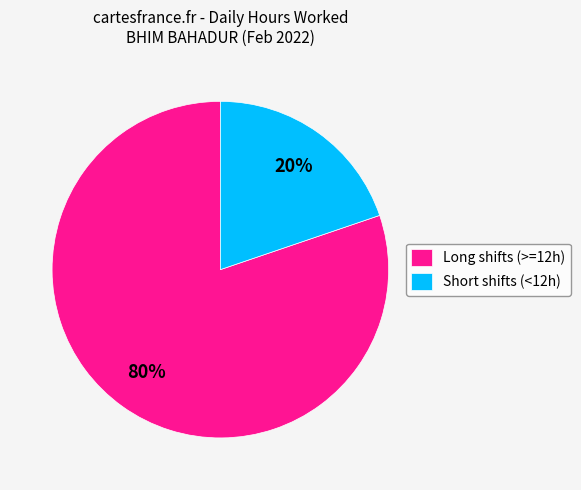

Rank the categories by value from lowest to highest.

Short shifts (<12h), Long shifts (>=12h)